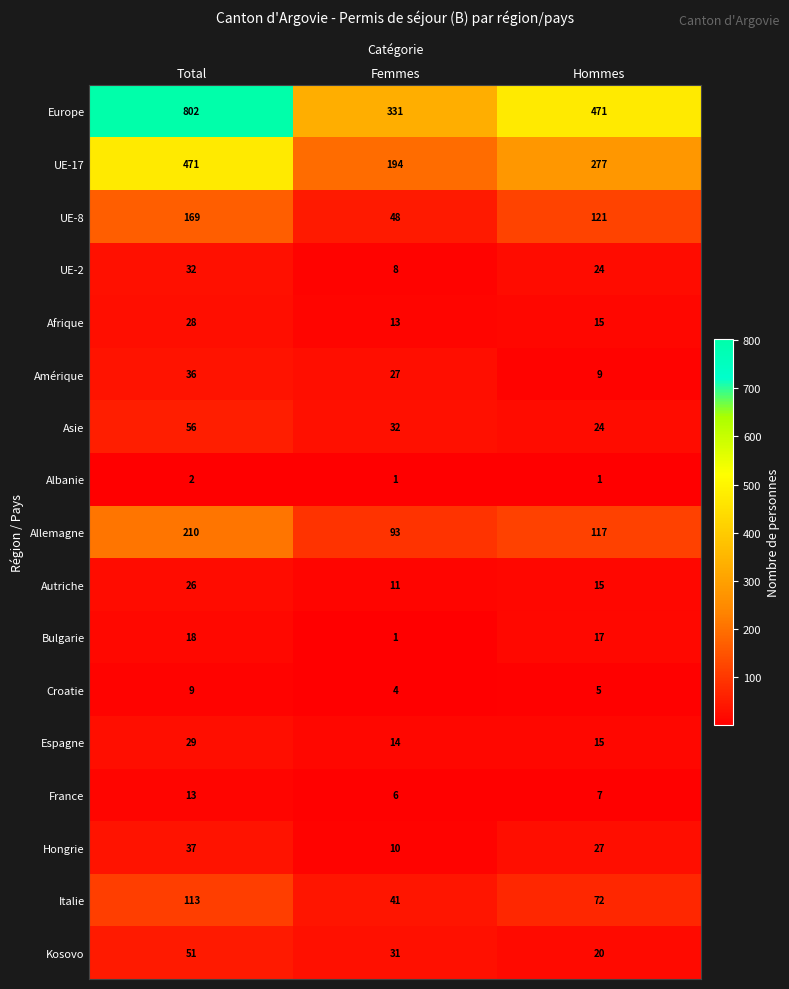

Where is UE-2 nearest to the value 20?

Hommes